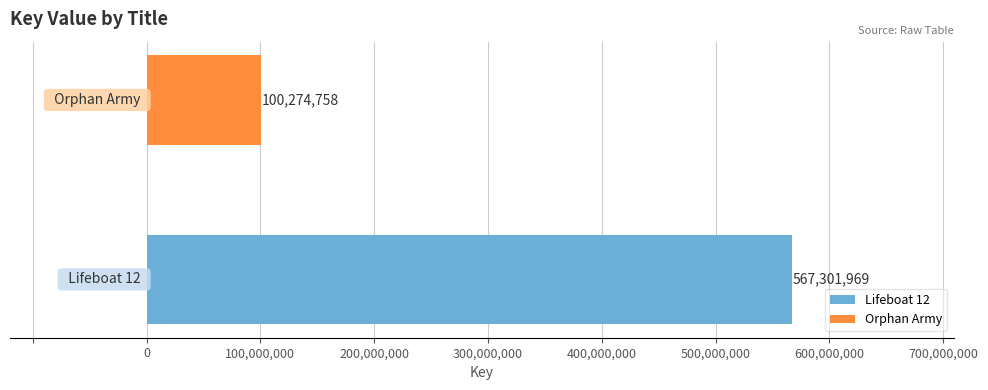

Which series has the largest range (max minus min)?

Lifeboat 12